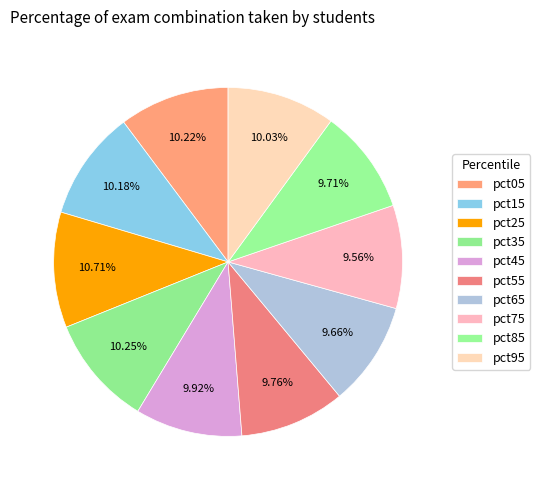

To the nearest percent, what portion does pct45 represent?

10%